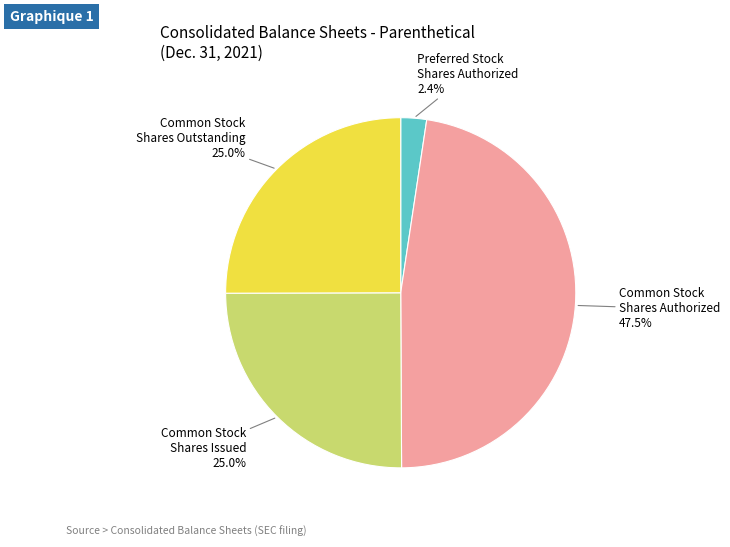

What percentage is NOT represented by Common Stock Shares Issued?

75.0%